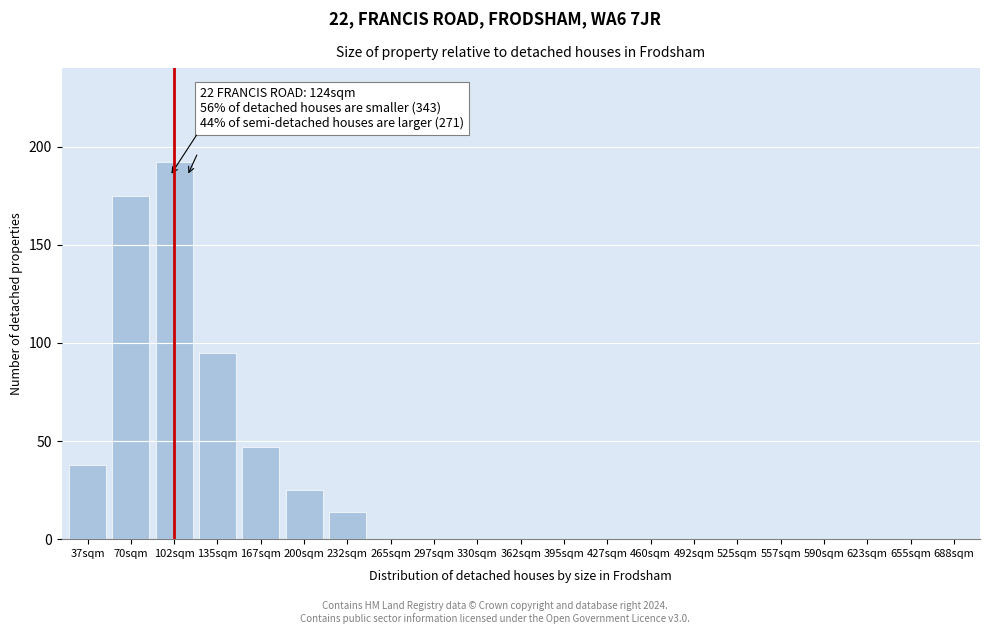

Reading left to right, list all the values displayed in this chart.

37sqm=38	70sqm=175	102sqm=192	135sqm=95	167sqm=47	200sqm=25	232sqm=14	265sqm=0	297sqm=0	330sqm=0	362sqm=0	395sqm=0	427sqm=0	460sqm=0	492sqm=0	525sqm=0	557sqm=0	590sqm=0	623sqm=0	655sqm=0	688sqm=0